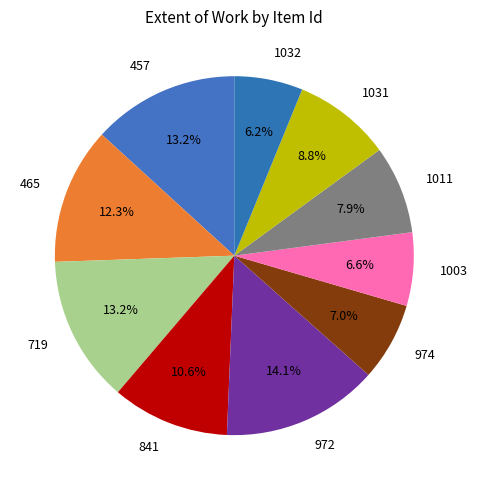

How much of the chart is everything except 1031?

91.2%